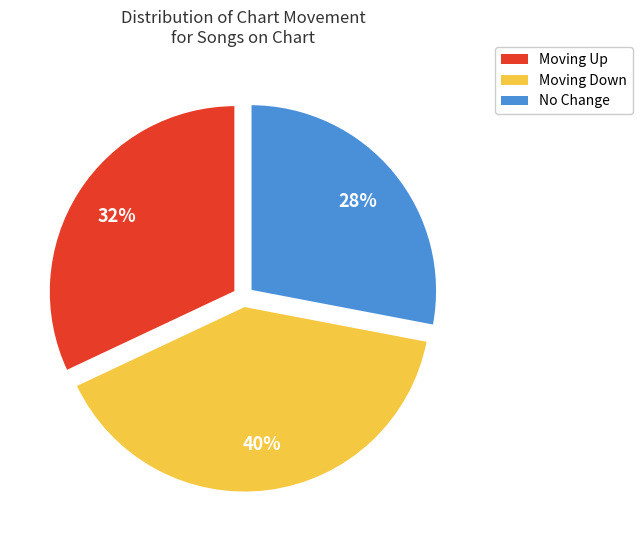

Is there any slice that represents more than half of the pie?

No